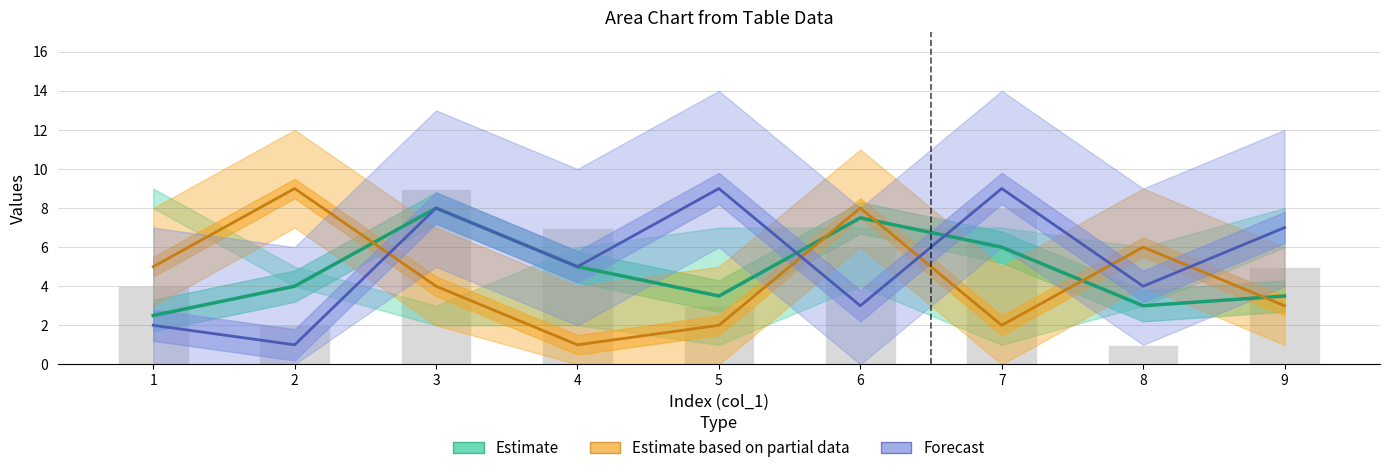

The Estimate based on partial data series shows 0.5 at 4. True or false?

False